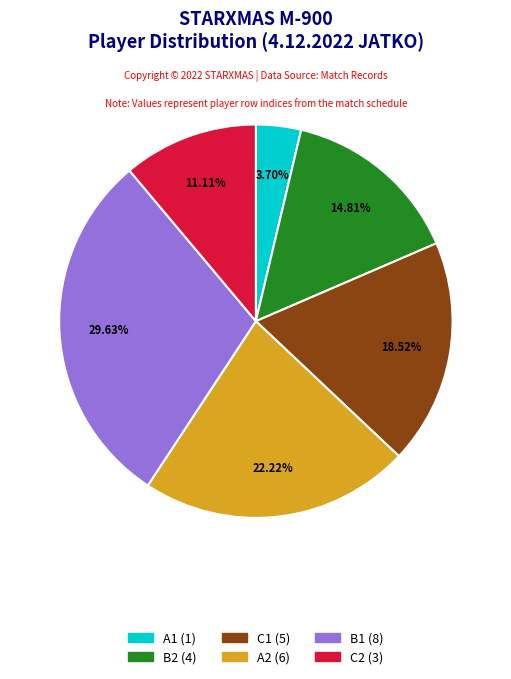

What is the total percentage of C1 and A1?

22.2%